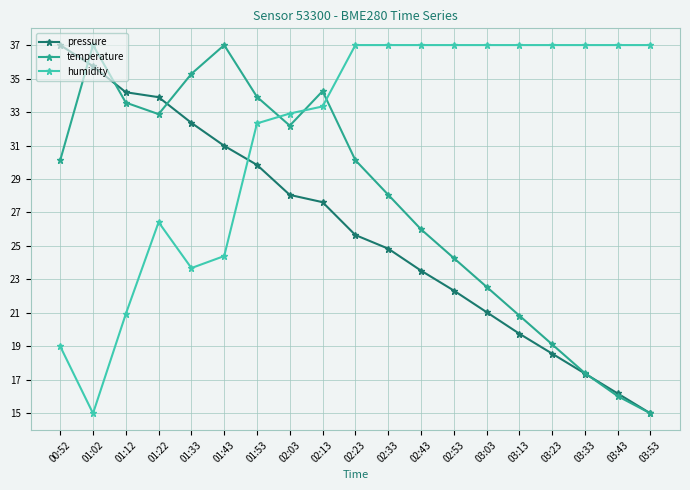

How many data points in humidity are less than 37?

9